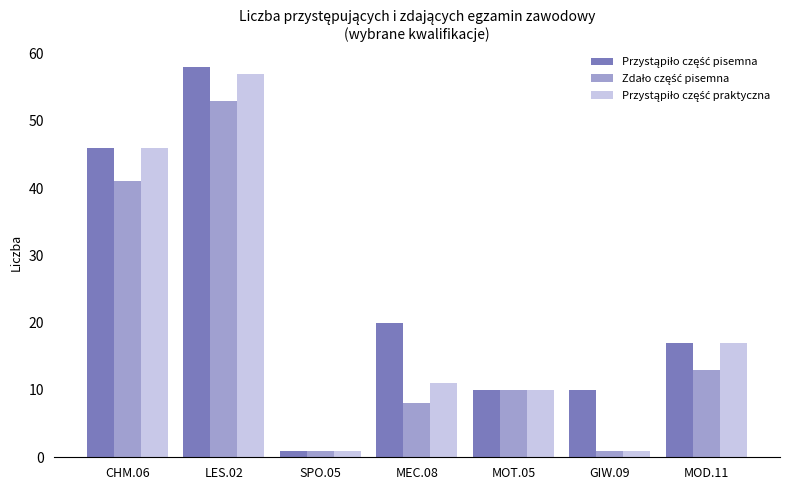

What is the total value across all series at MOD.11?

47